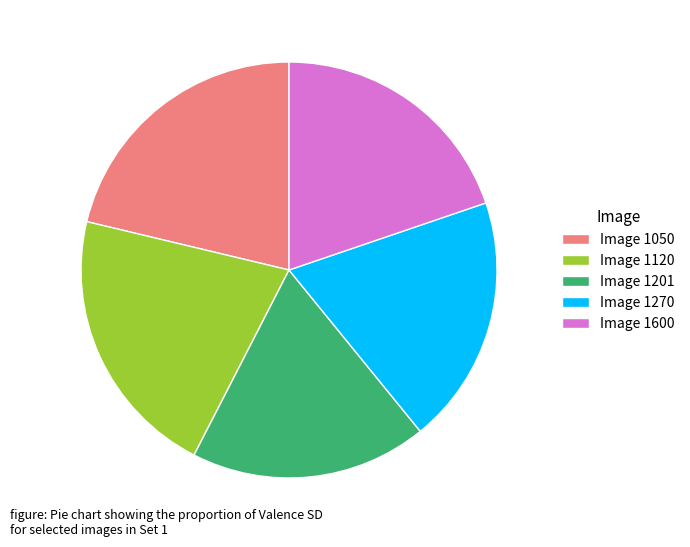

Is the sum of Image 1600 and Image 1120 greater than half?

No